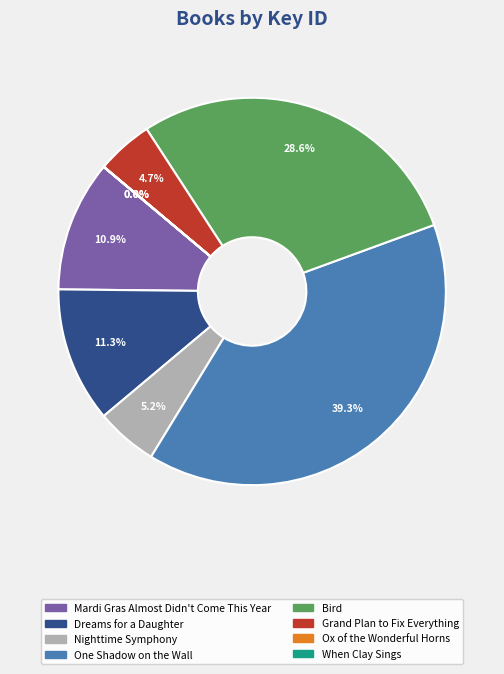

Approximately how many times larger is the value at Mardi Gras Almost Didn't Come This Year compared to Dreams for a Daughter?

1.0